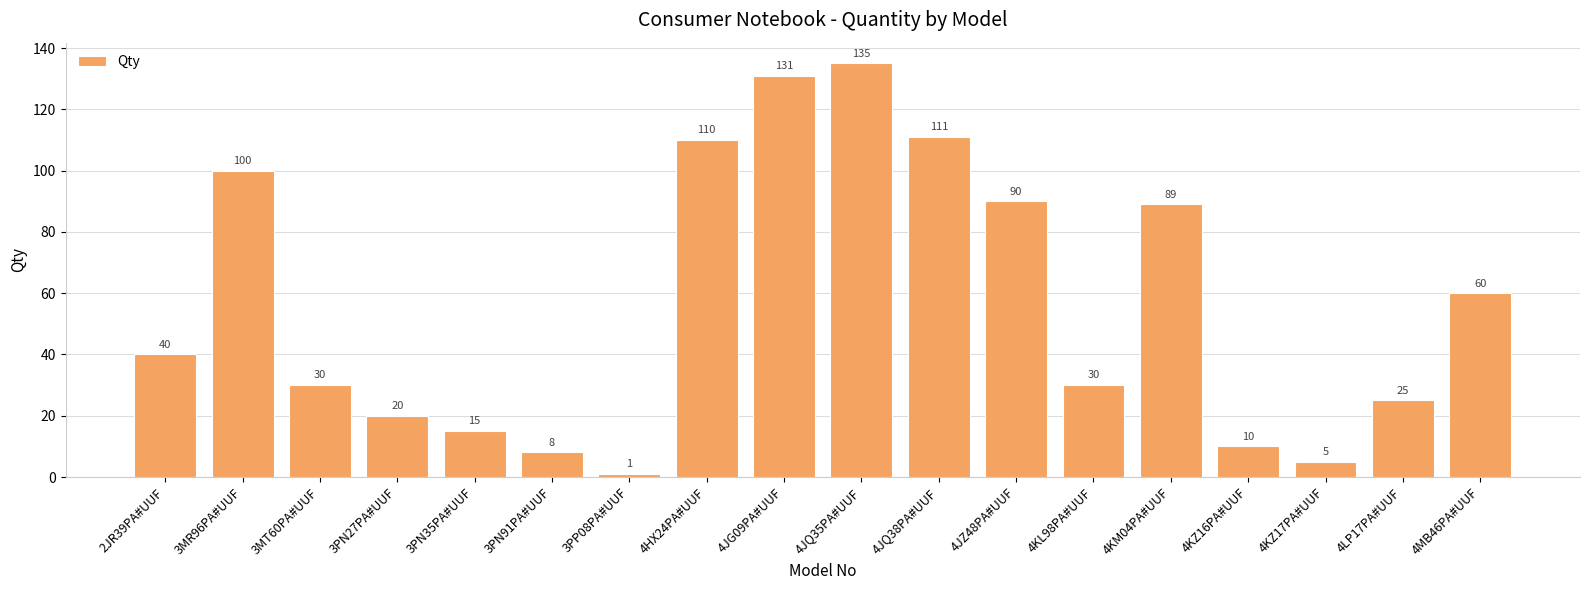

The value at 4KZ16PA#UUF is 15. True or false?

False